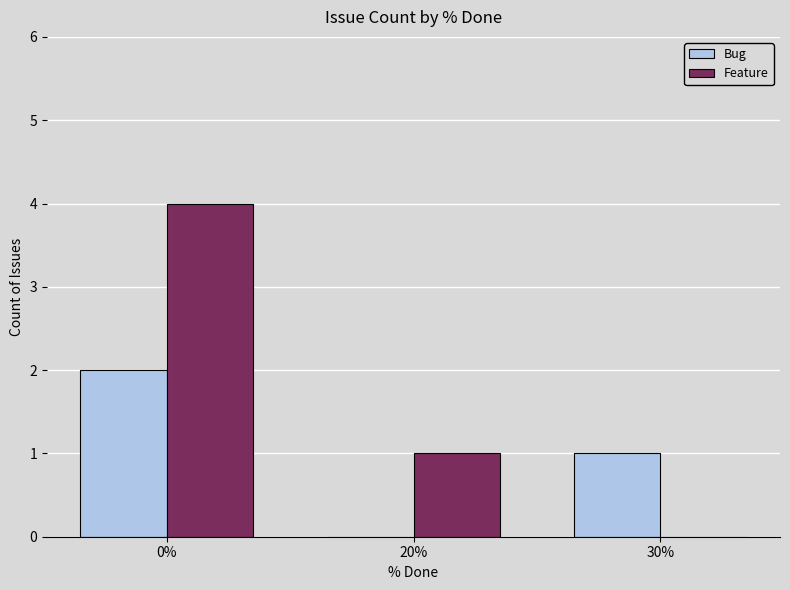

Reading left to right, extract all data points from this chart.

Bug: 0%=2	20%=0	30%=1
Feature: 0%=4	20%=1	30%=0